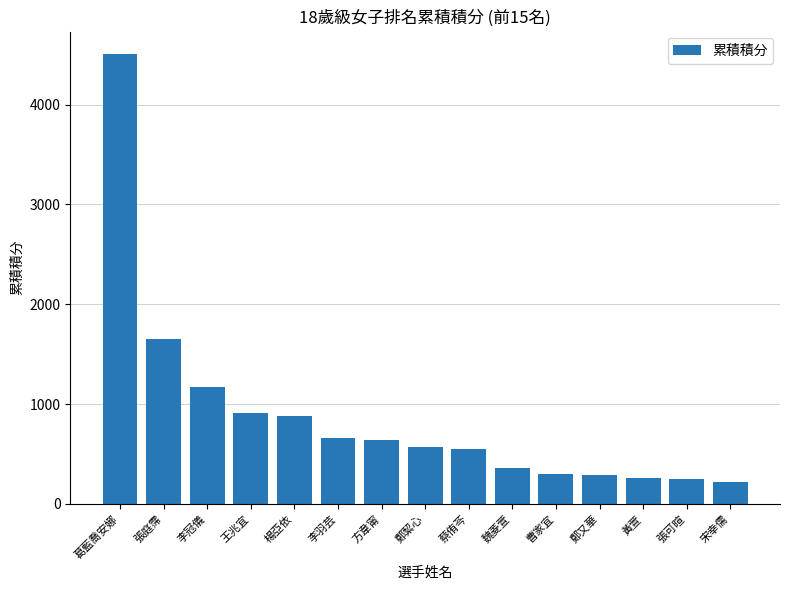

How many distinct data groups are displayed?

1